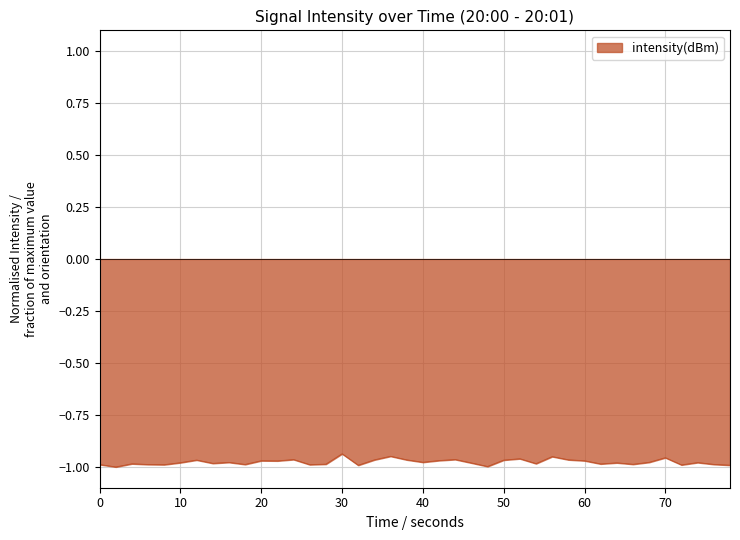

How many lines are shown in the chart?

1